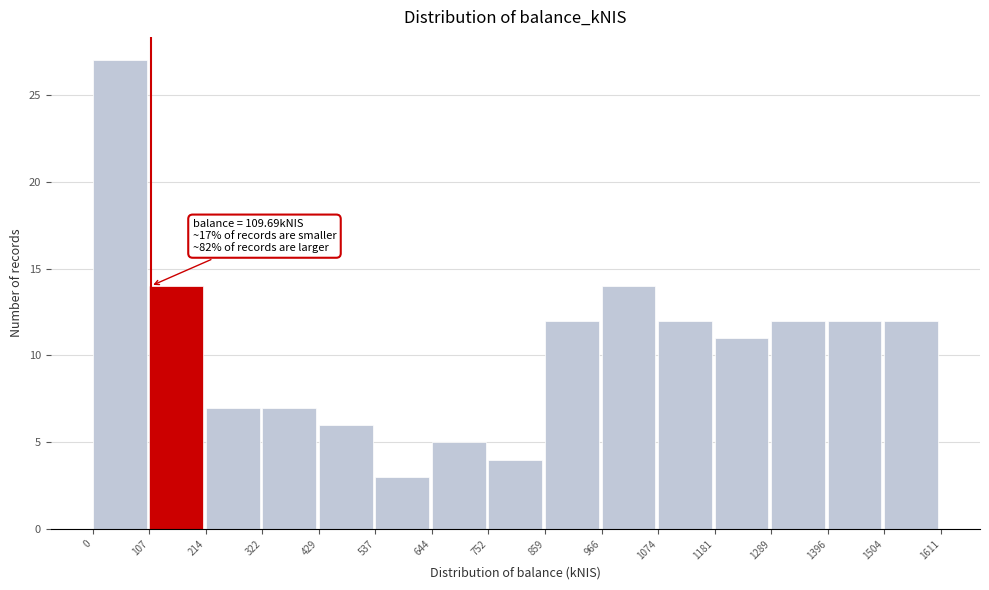

Which range on the x-axis has the tallest bar?

0 to 107